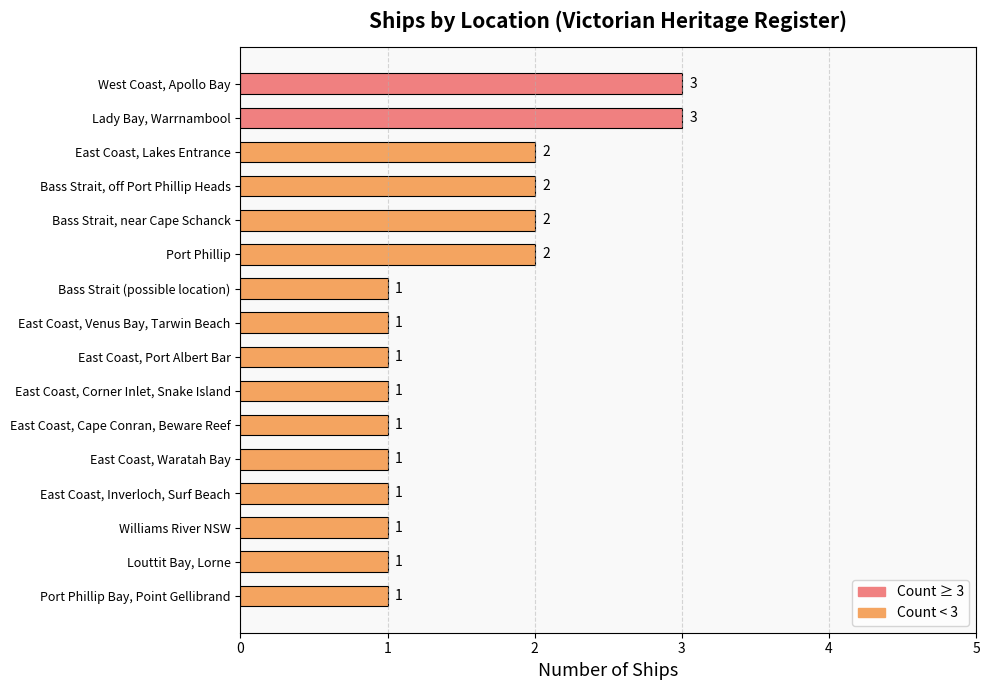

How many values are between 1 and 2?

14